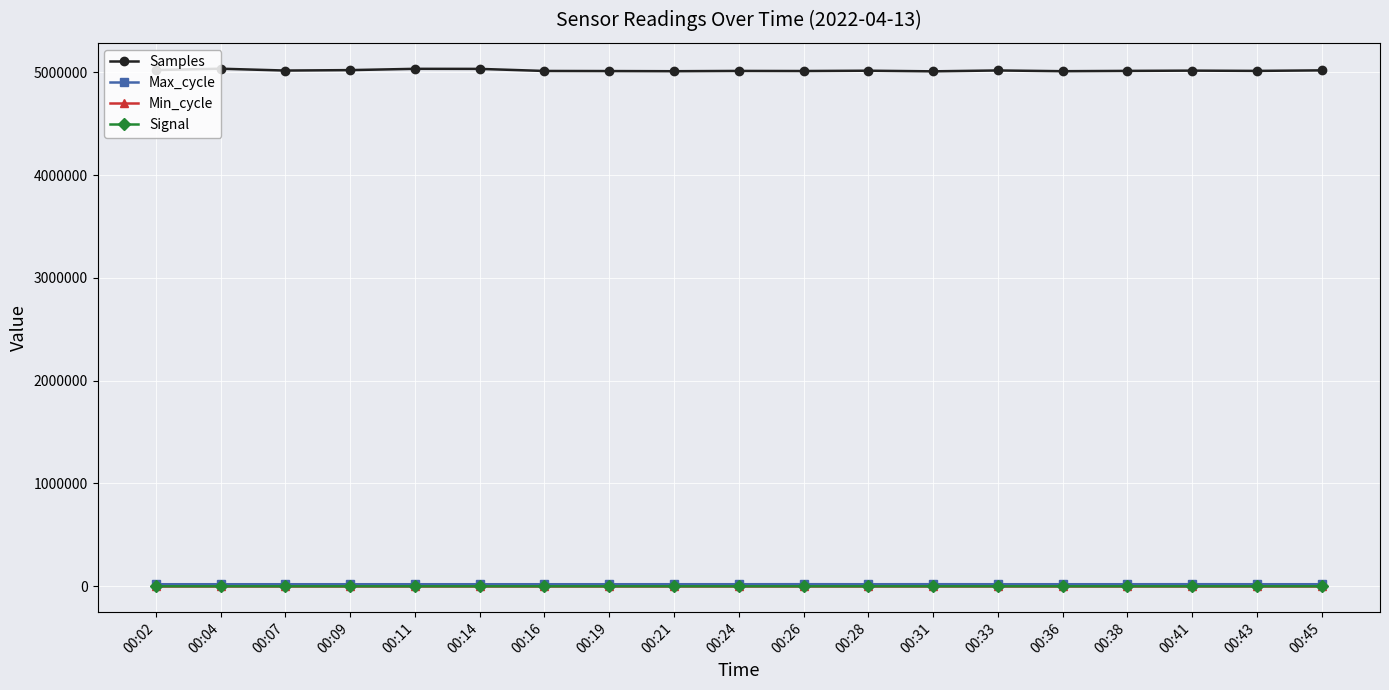

At how many categories does at least one series exceed 1647636?

19